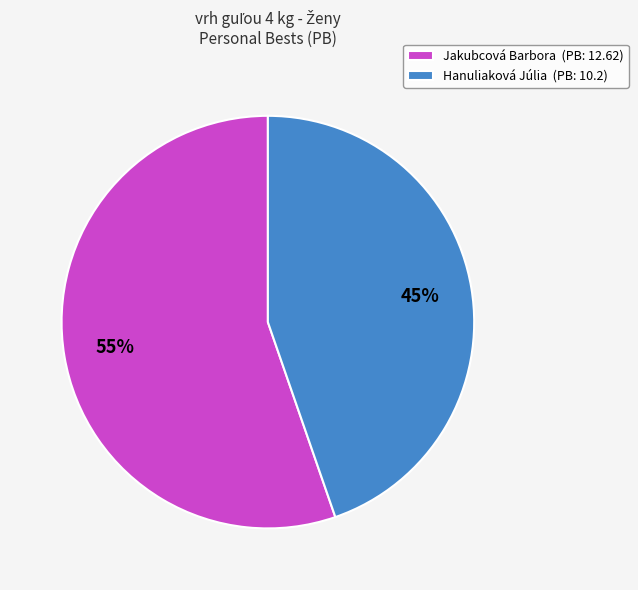

Which has a higher value, Hanuliaková Júlia or Jakubcová Barbora?

Jakubcová Barbora